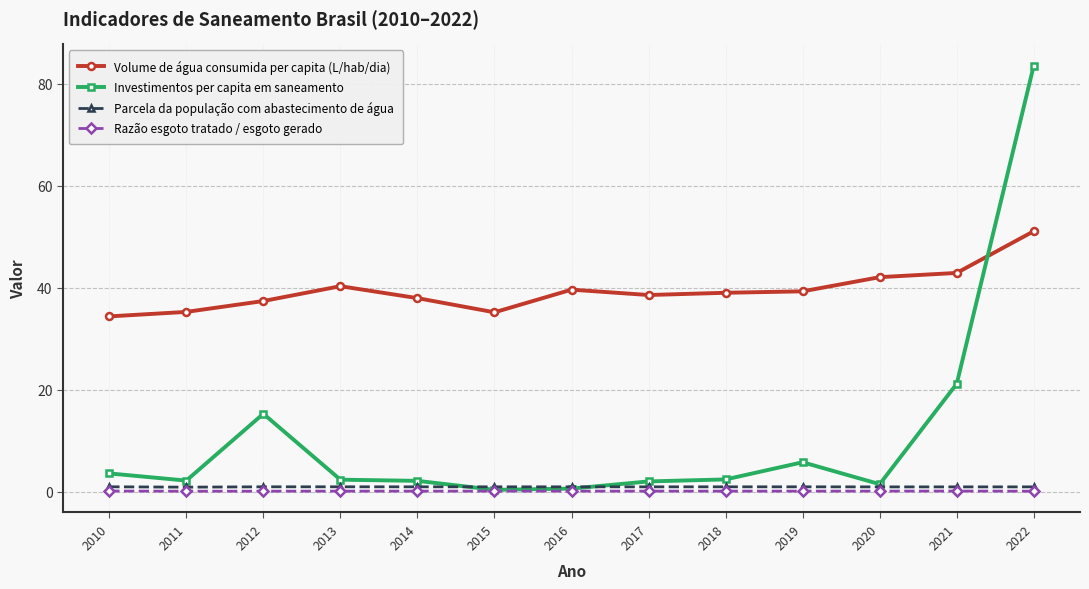

What is the difference between the maximum and minimum values in the Investimentos per capita em saneamento series?

83.2